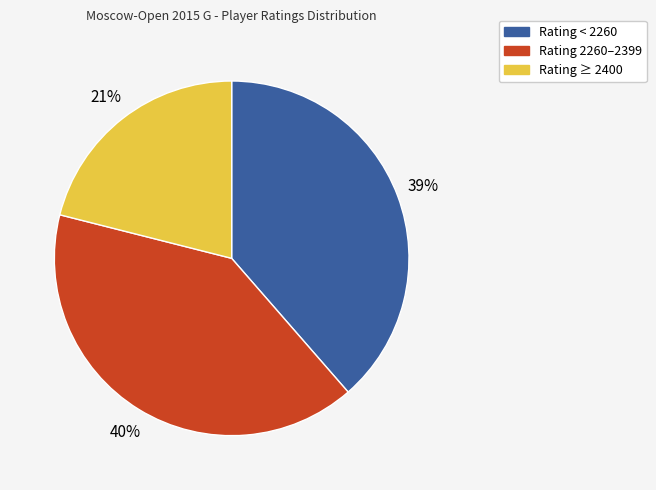

True or false: Rating ≥ 2400 accounts for 33% of the total.

False